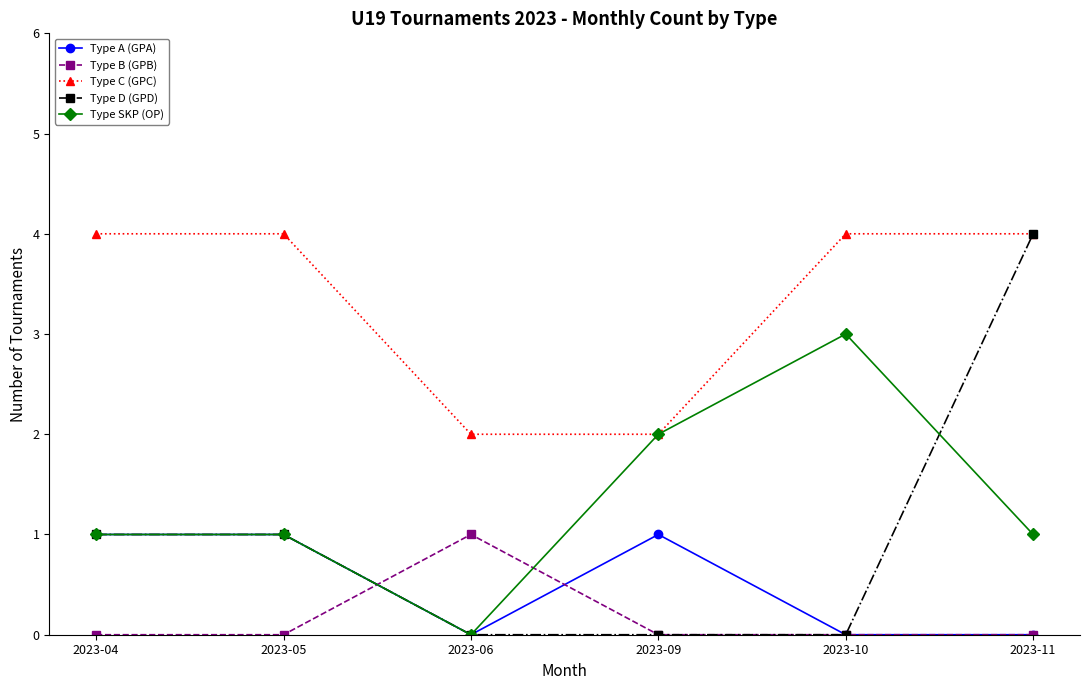

At which category is the sum across all series the highest?

2023-11